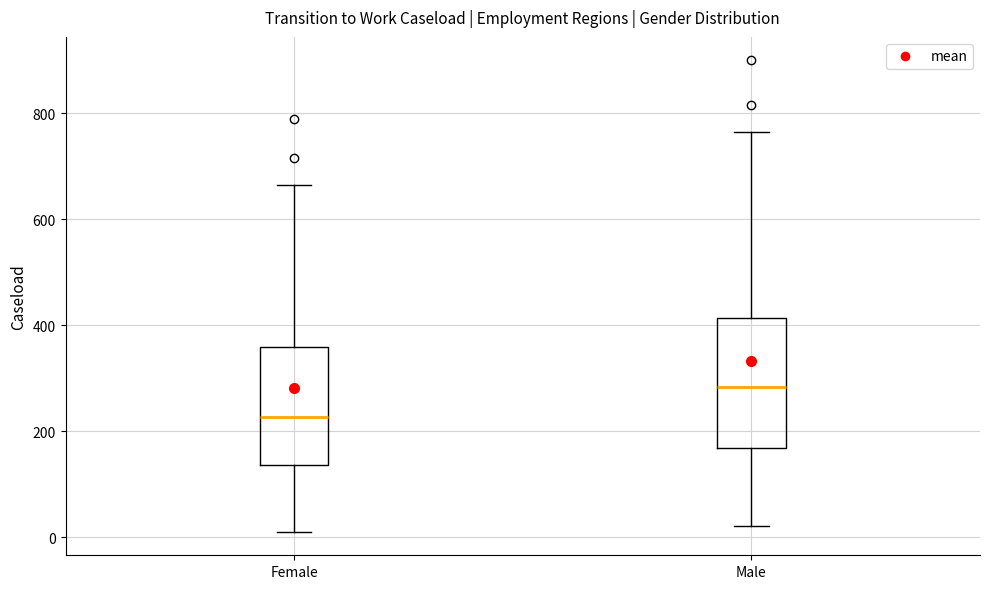

Reading left to right, read every box against the y-axis: the position of its median line, the range the box covers, and the ends of its whiskers. The values are not printed on the chart, so give them approximately, as read against the axis.

Female: median 220, box 140 to 360, whiskers 20 to 660
Male: median 280, box 160 to 420, whiskers 20 to 760